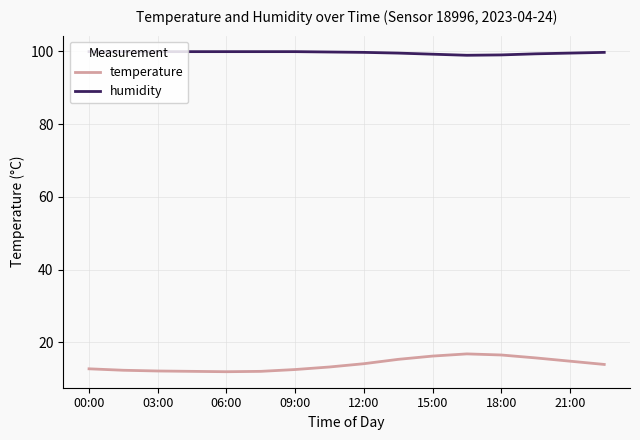

What is the lowest value of the humidity series?

98.9